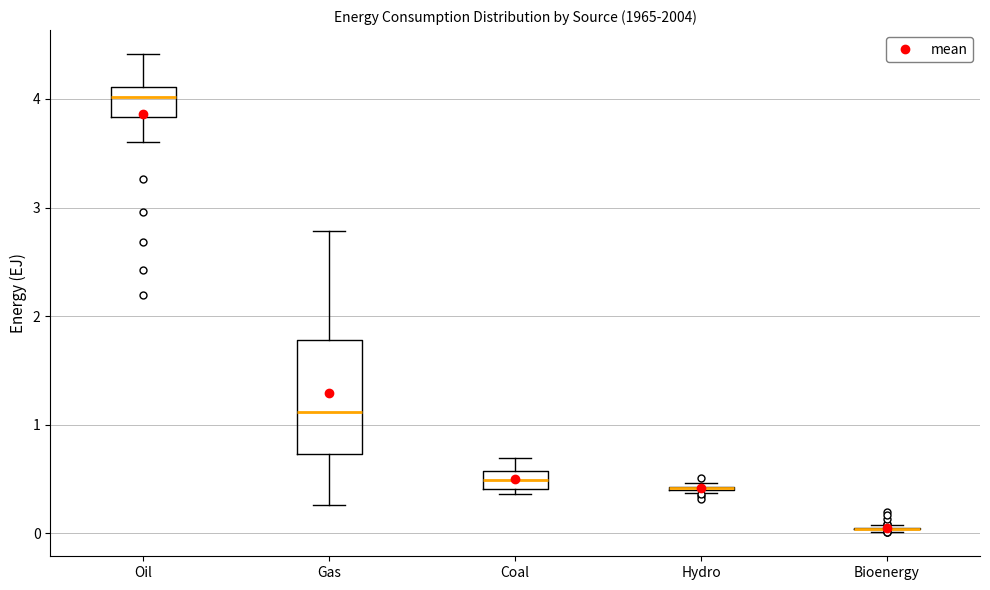

Reading left to right, read every box against the y-axis: the position of its median line, the range the box covers, and the ends of its whiskers. The values are not printed on the chart, so give them approximately, as read against the axis.

Oil: median 4.0, box 3.8 to 4.1, whiskers 3.6 to 4.4
Gas: median 1.1, box 0.7 to 1.8, whiskers 0.3 to 2.8
Coal: median 0.5, box 0.4 to 0.6, whiskers 0.4 (just below the box's lower edge) to 0.7
Hydro: box collapsed to a line at 0.4, whiskers 0.4 to 0.5
Bioenergy: box collapsed to a line at 0.0, whiskers 0.0 to 0.1